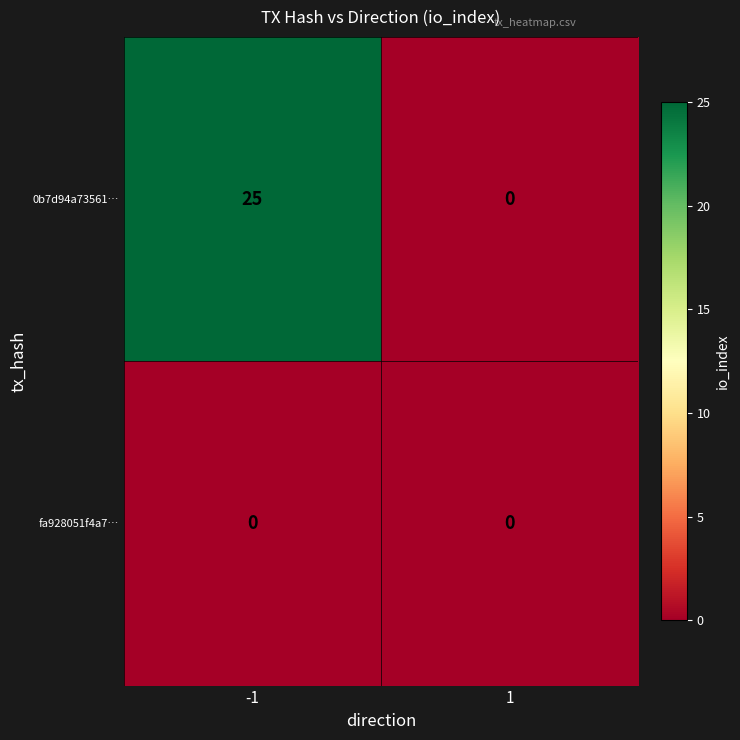

At how many categories does at least one series exceed 13?

1